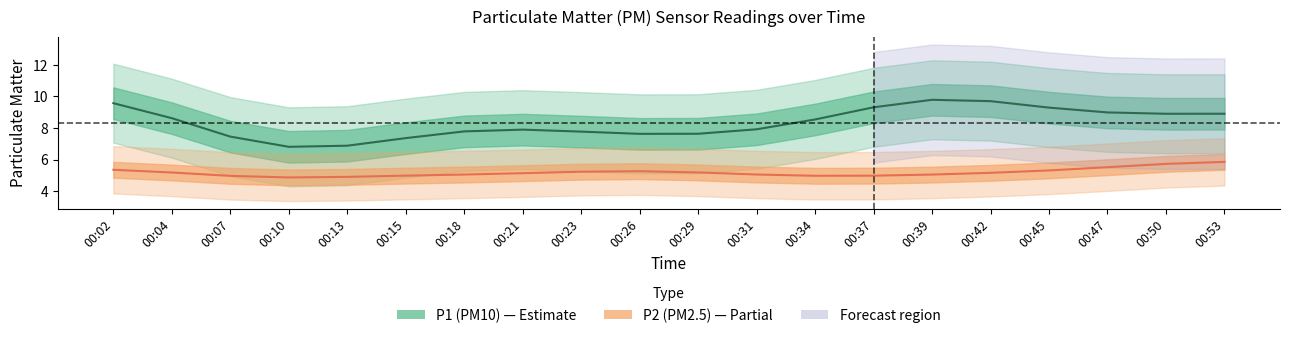

What are all the series names shown in the legend?

P1 (PM10), P2 (PM2.5)